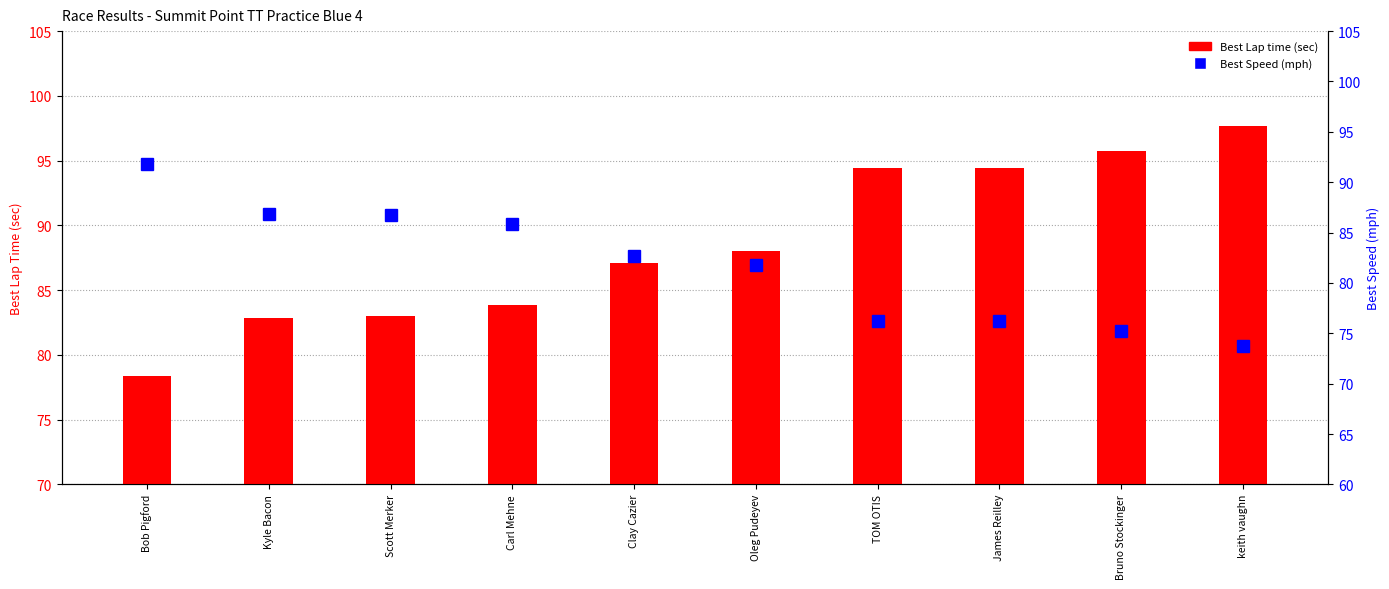

What is the total value across all series at Oleg Pudeyev?

169.8